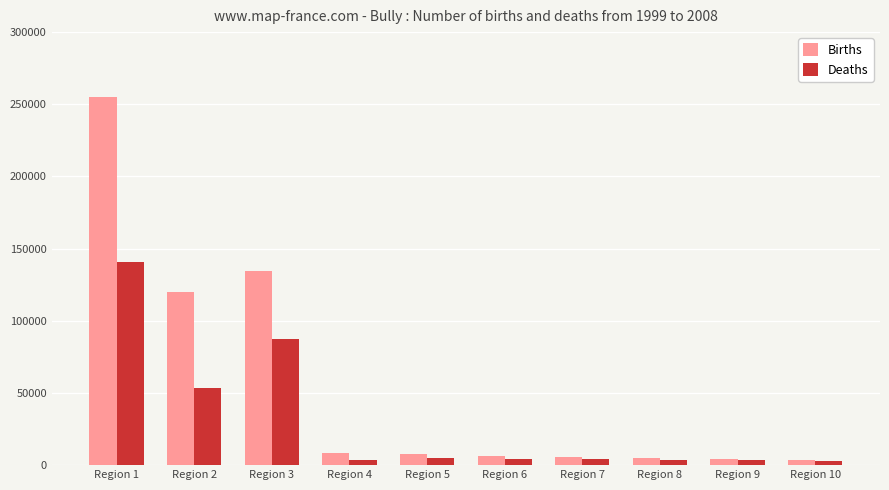

What is the average value of the Deaths series?

30768